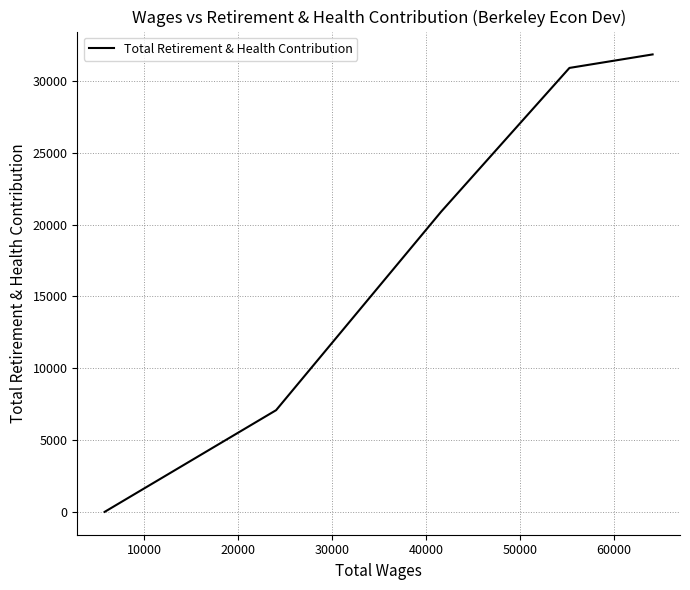

What is the average value?

18149